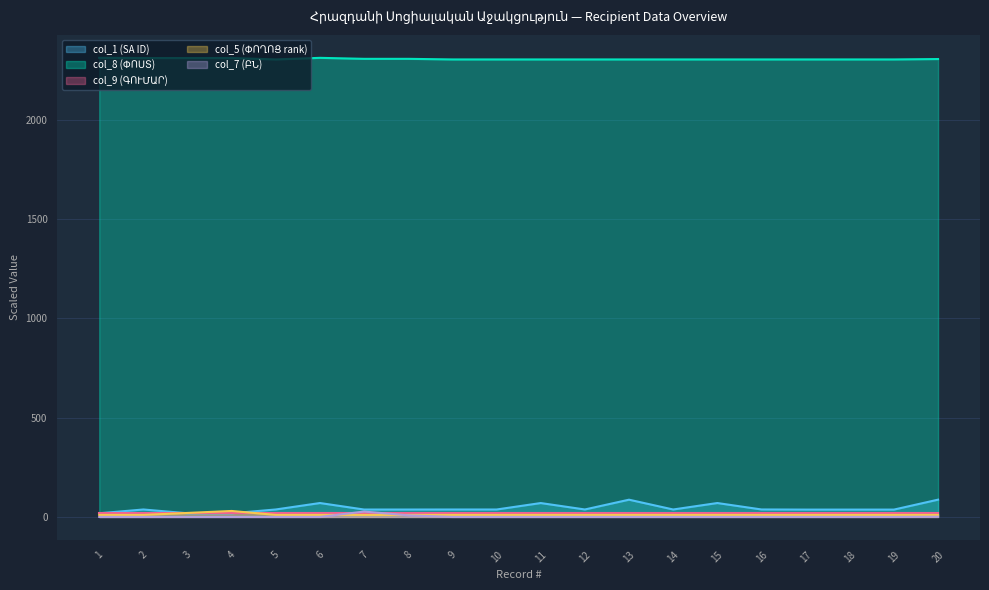

Read the col_1 (SA ID) value at 5.

37.5